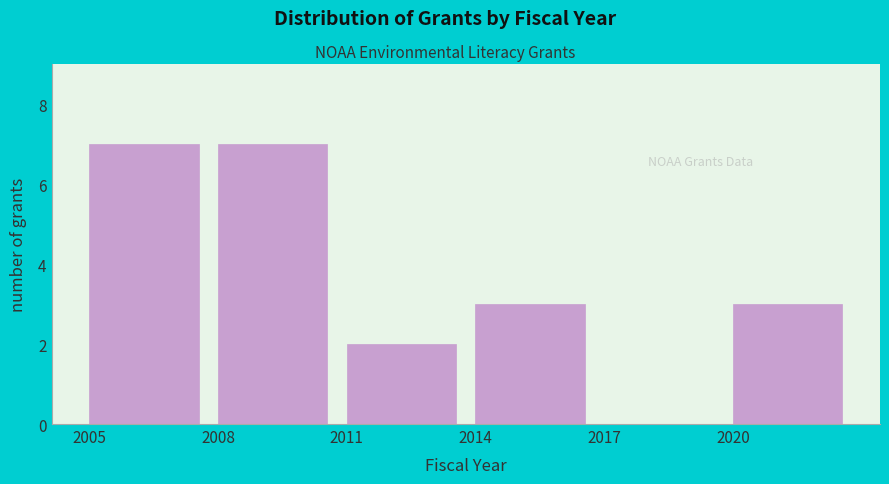

How tall is the bar that spans 2008 to 2011 on the x-axis? The values are not printed on the chart, so give them approximately, as read against the axis.

7